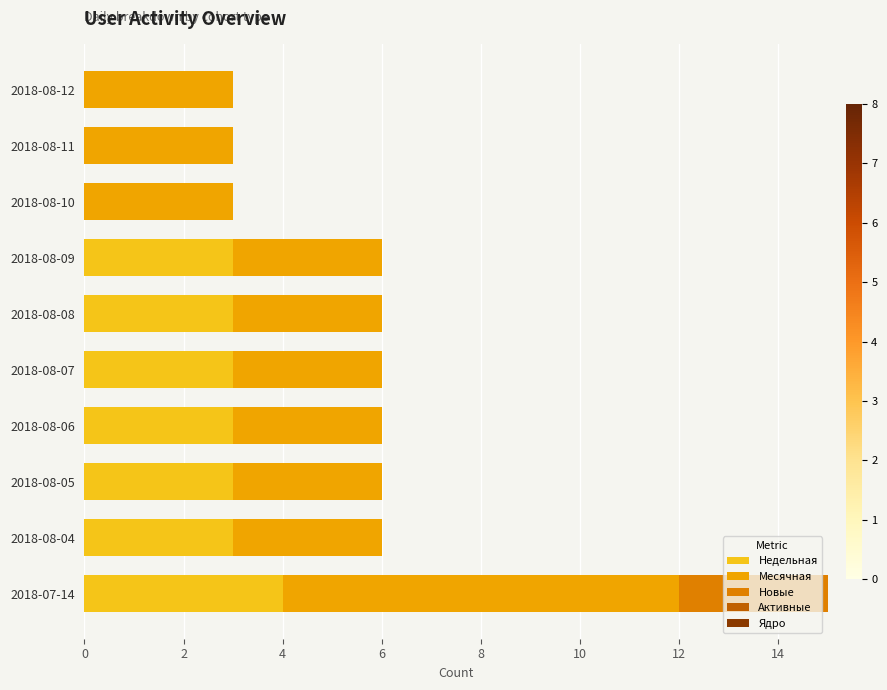

What is the highest value of the Недельная series?

4